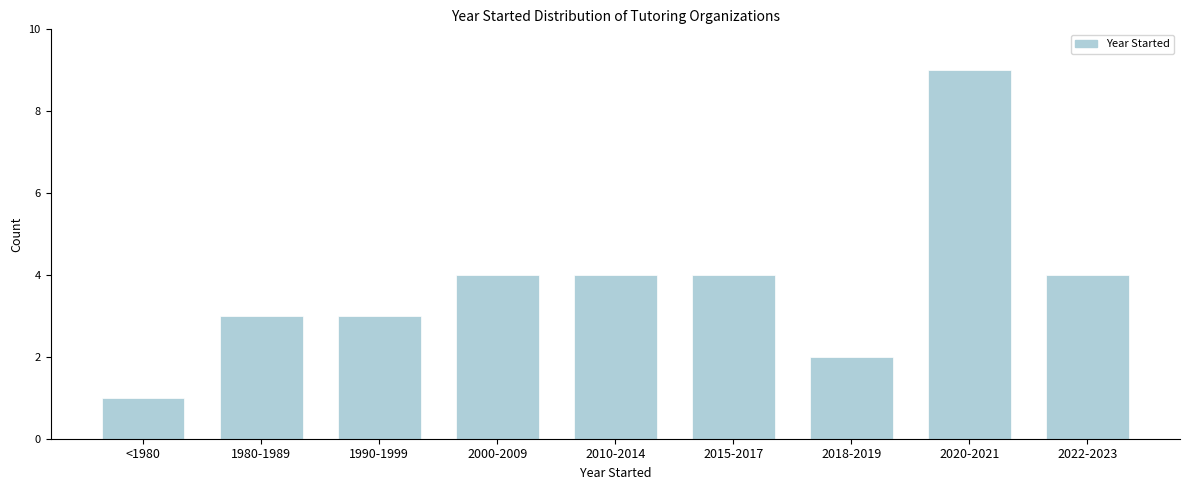

Reading left to right, list all the values displayed in this chart.

<1980=1	1980-1989=3	1990-1999=3	2000-2009=4	2010-2014=4	2015-2017=4	2018-2019=2	2020-2021=9	2022-2023=4